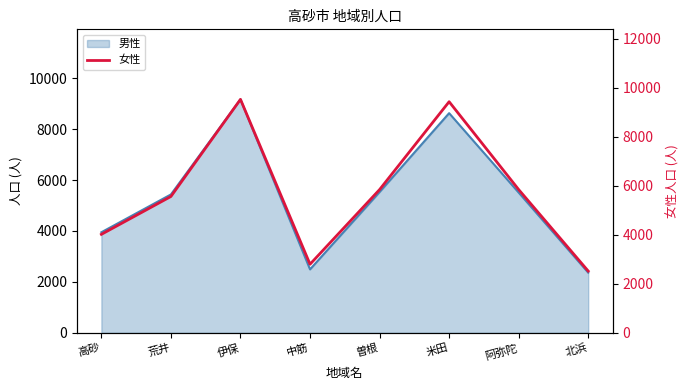

Does the chart have visible grid lines?

No